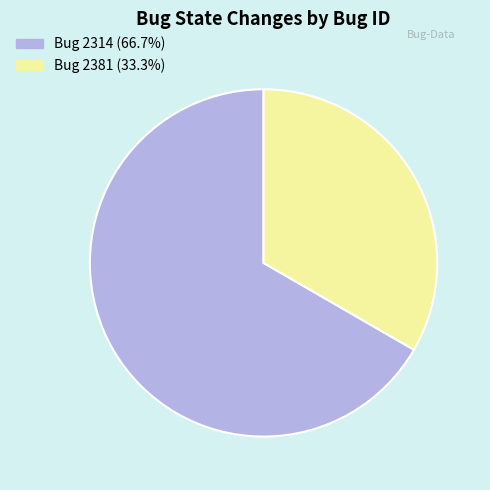

Is there a majority slice in this chart?

Yes